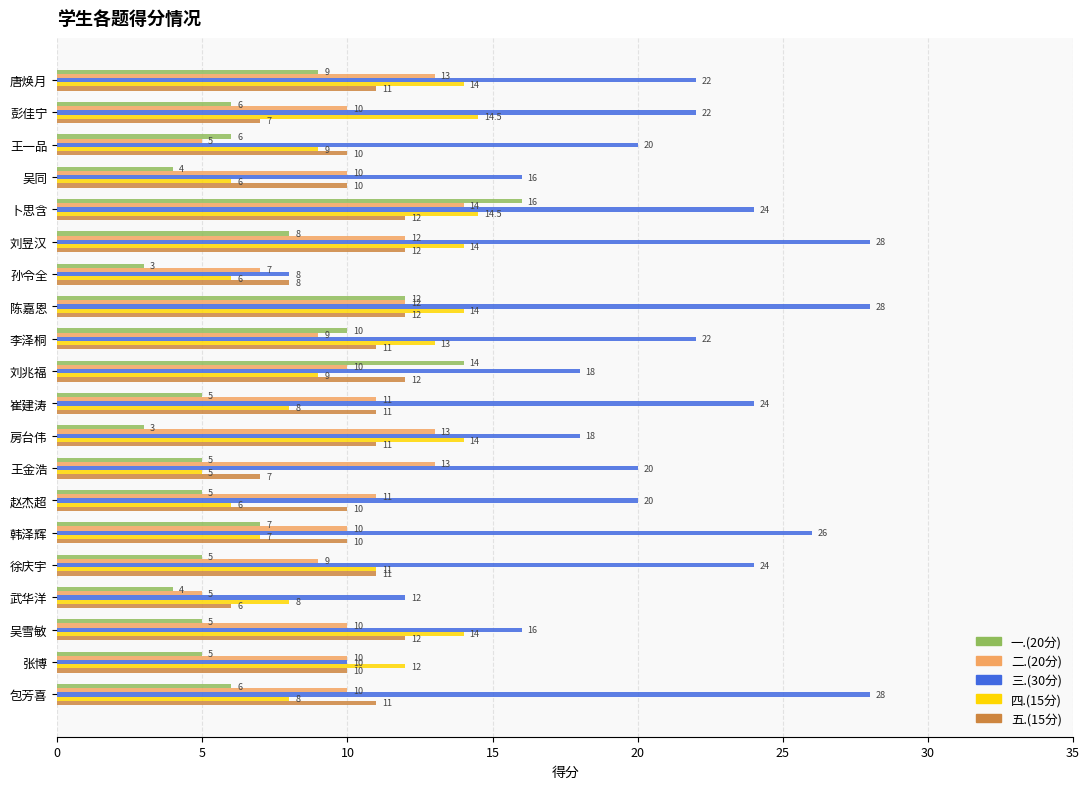

What is the approximate value of 三.(30分) at 刘昱汉?

28.0